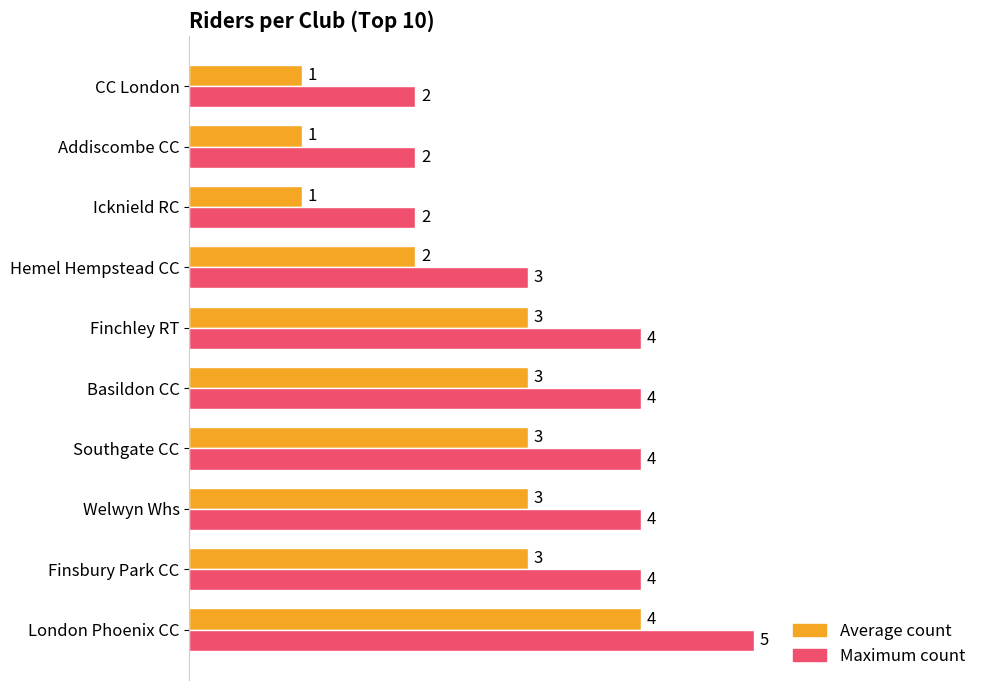

What is the difference between the maximum and minimum values in the Maximum count series?

3